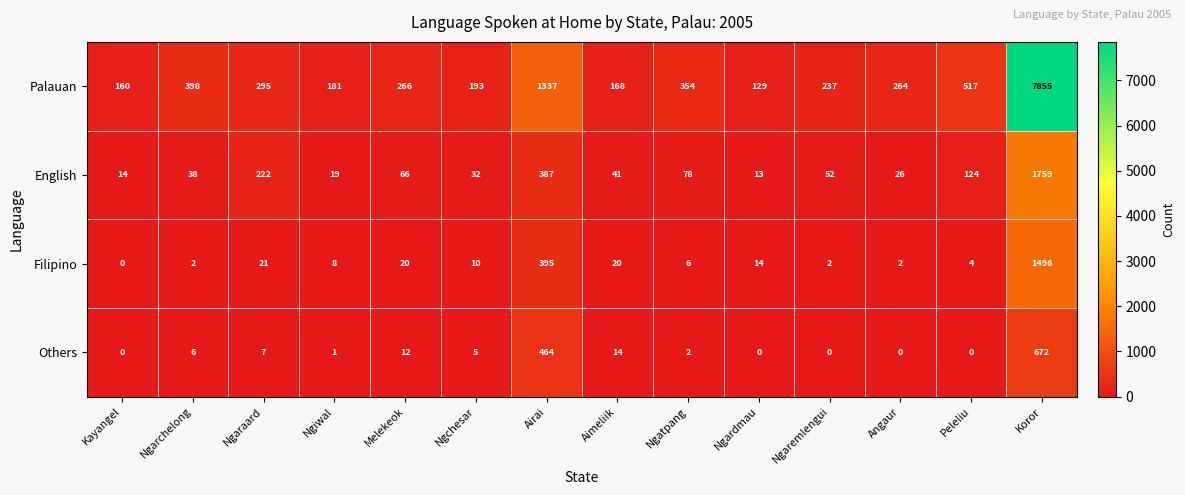

True or false: Filipino has a value of 20 at Aimeliik.

True